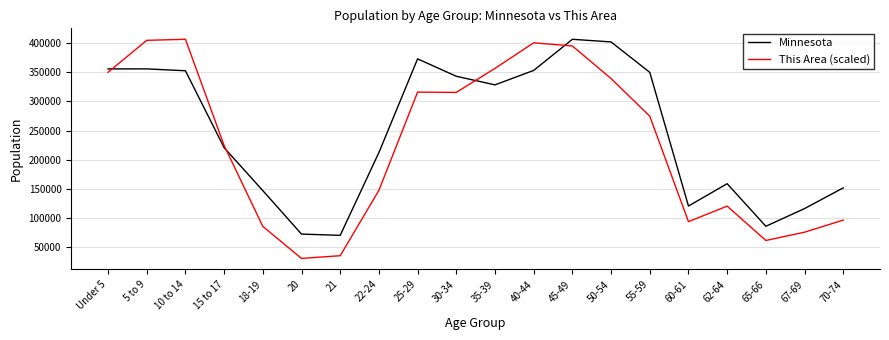

Which series changed the most between 30-34 and 65-66?

Minnesota